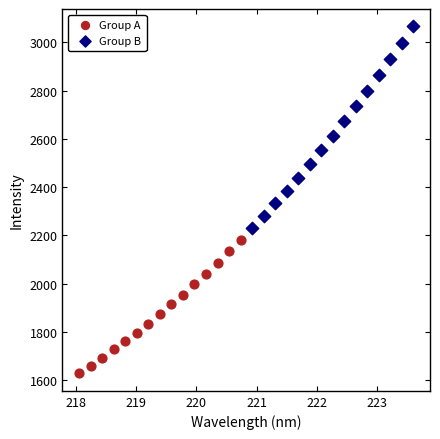

Which series contains the lowest Y value?

Group A